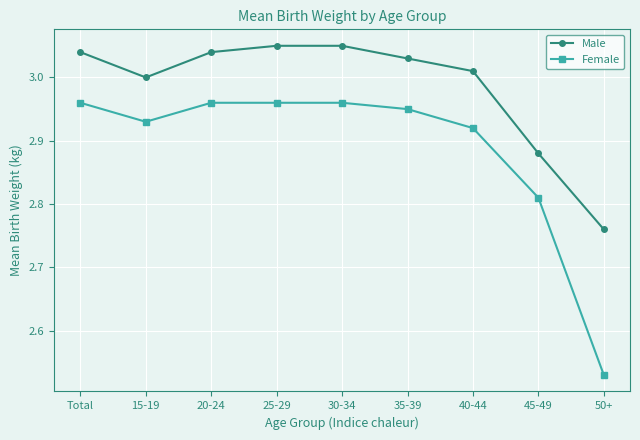

True or false: Female and Male cross at least once.

False